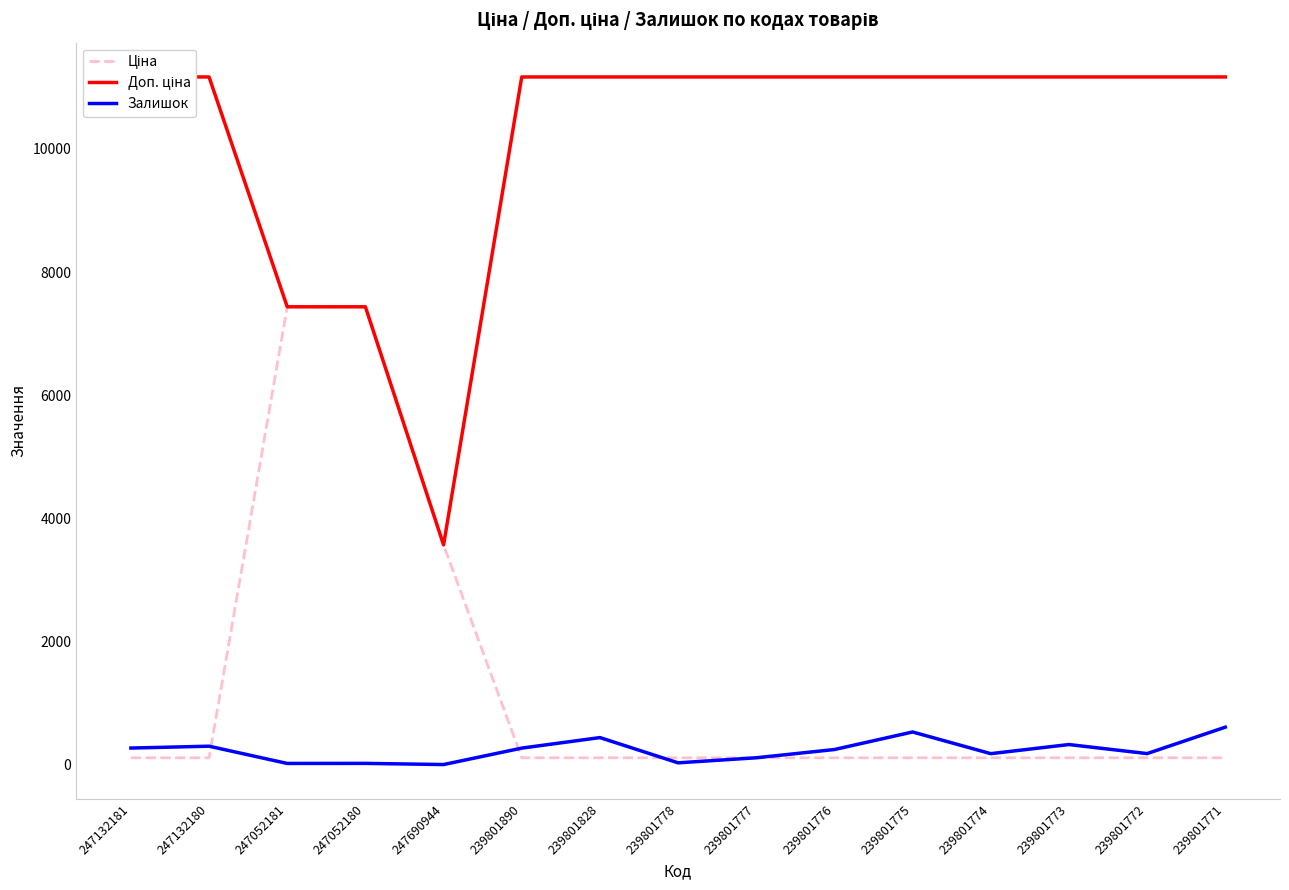

How many interior local valleys does the Доп. ціна series have?

1